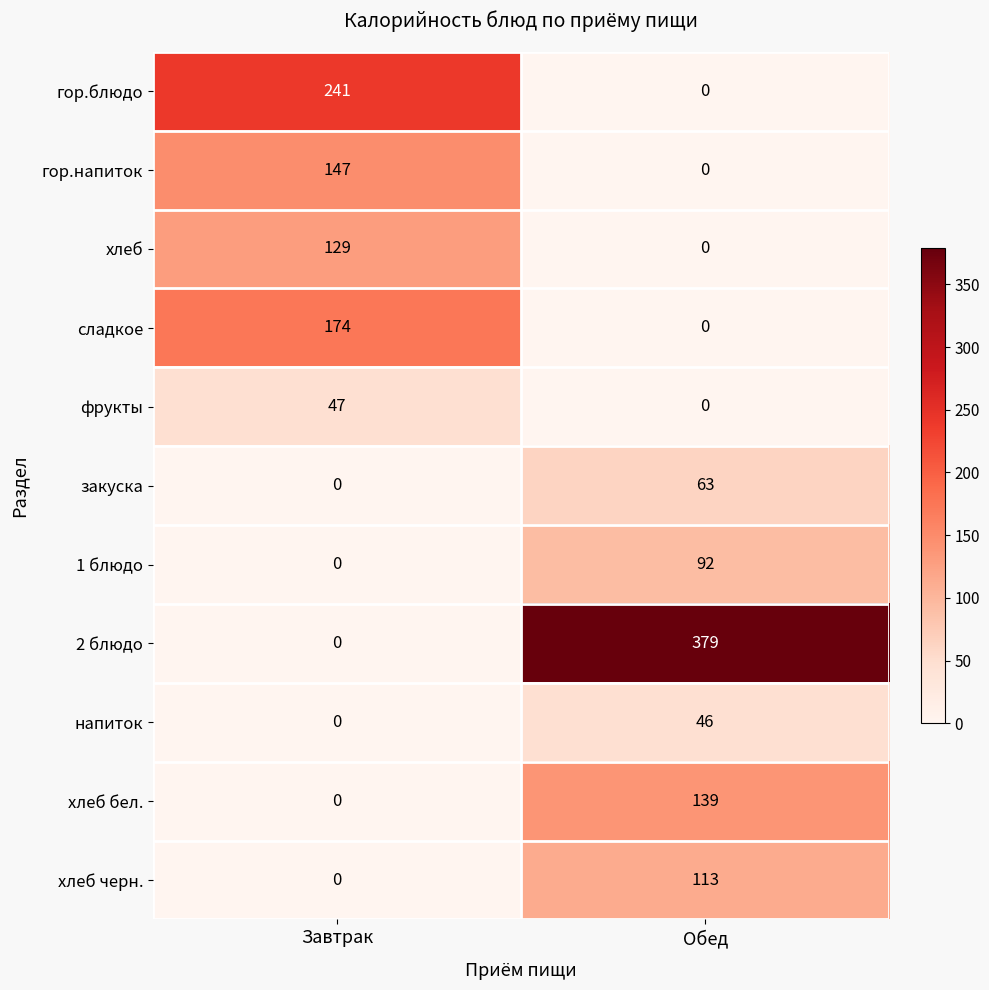

Is the value of гор.блюдо at Завтрак greater than the value of закуска at Завтрак?

Yes